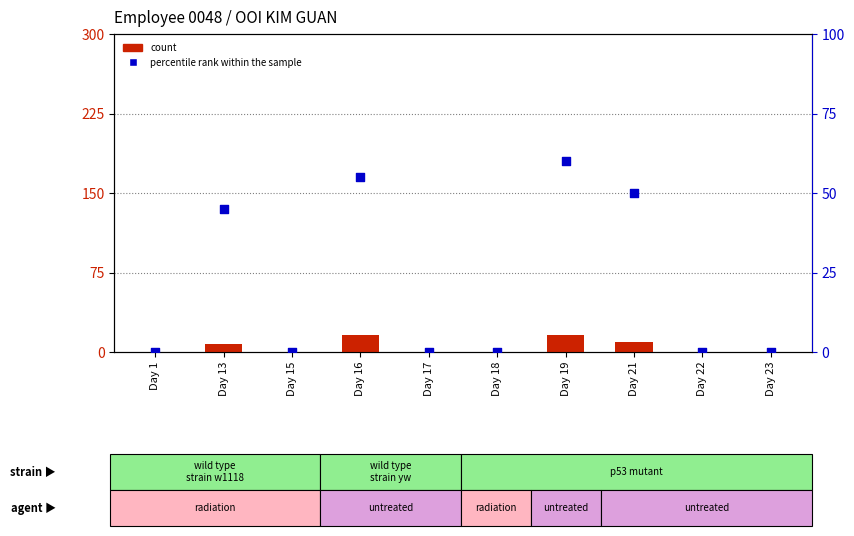

Which series contains the highest Y value?

percentile rank within the sample